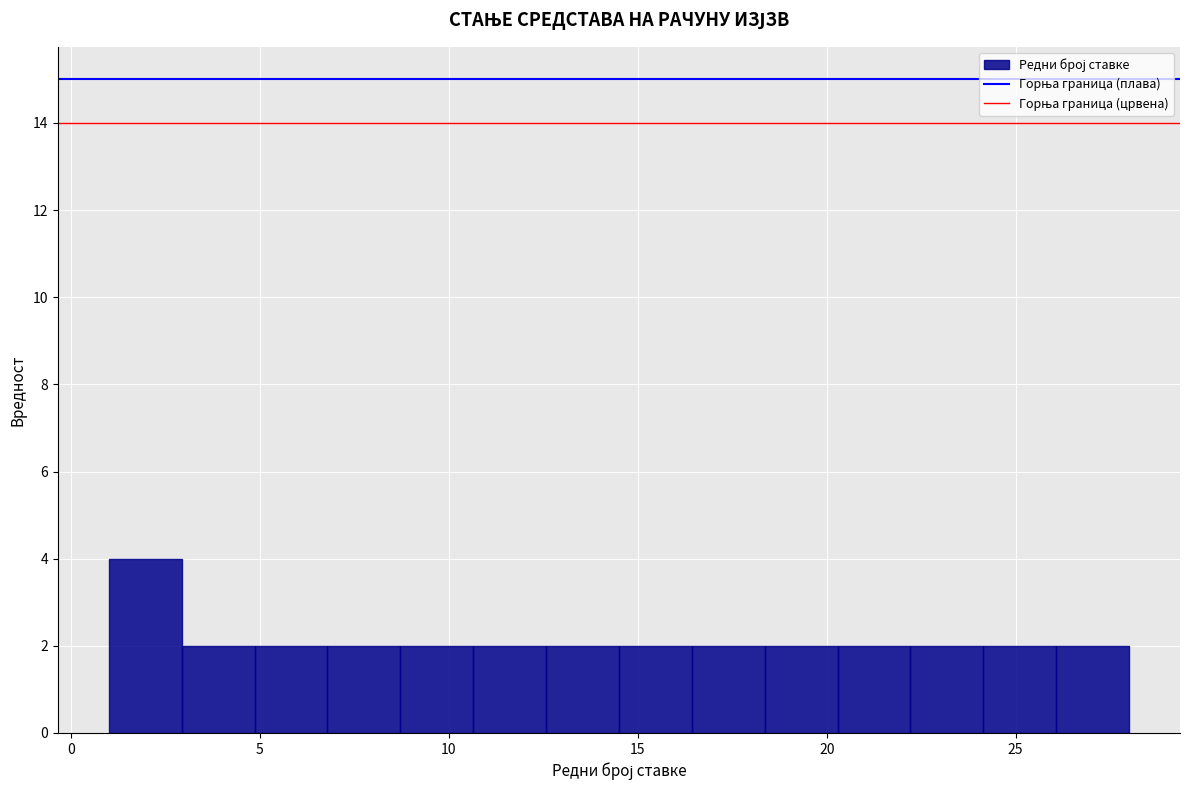

Around what value on the x-axis is the tallest bar? Give the approximate position of its centre, as read against the axis.

2.0